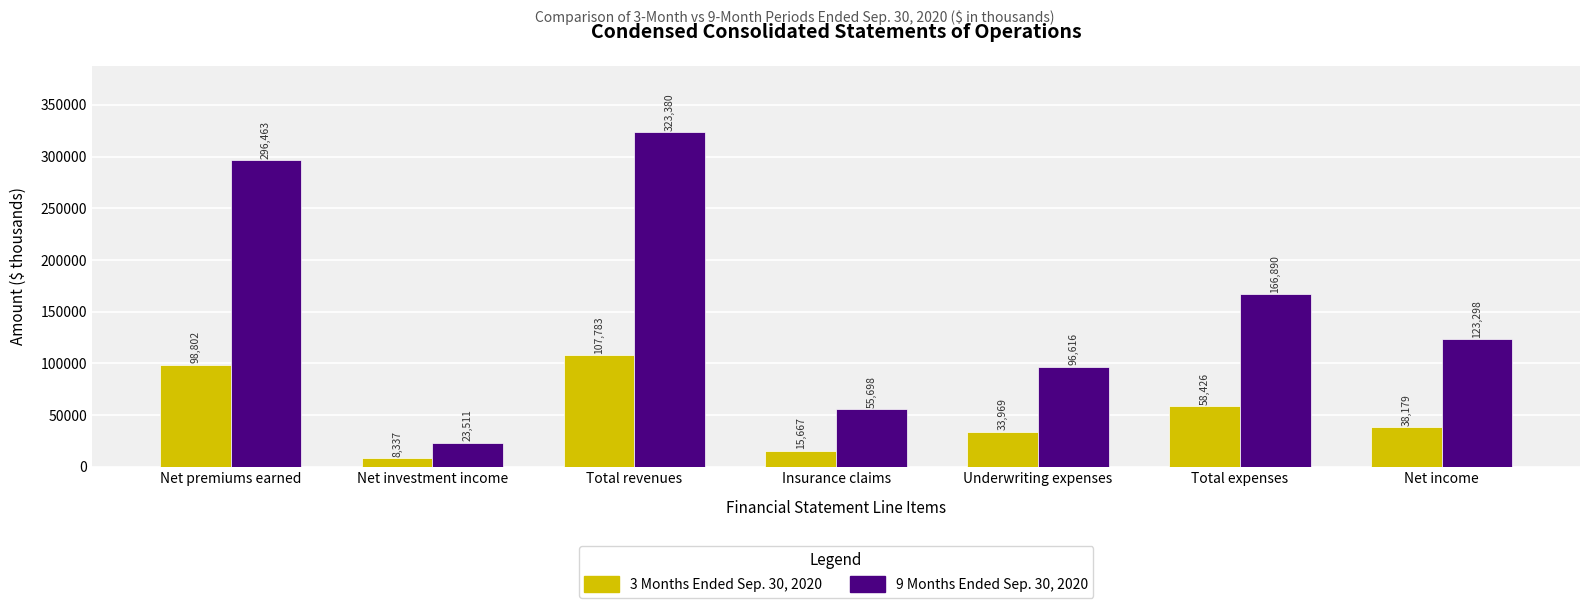

What are all the series names shown in the legend?

3 Months Ended Sep. 30, 2020, 9 Months Ended Sep. 30, 2020